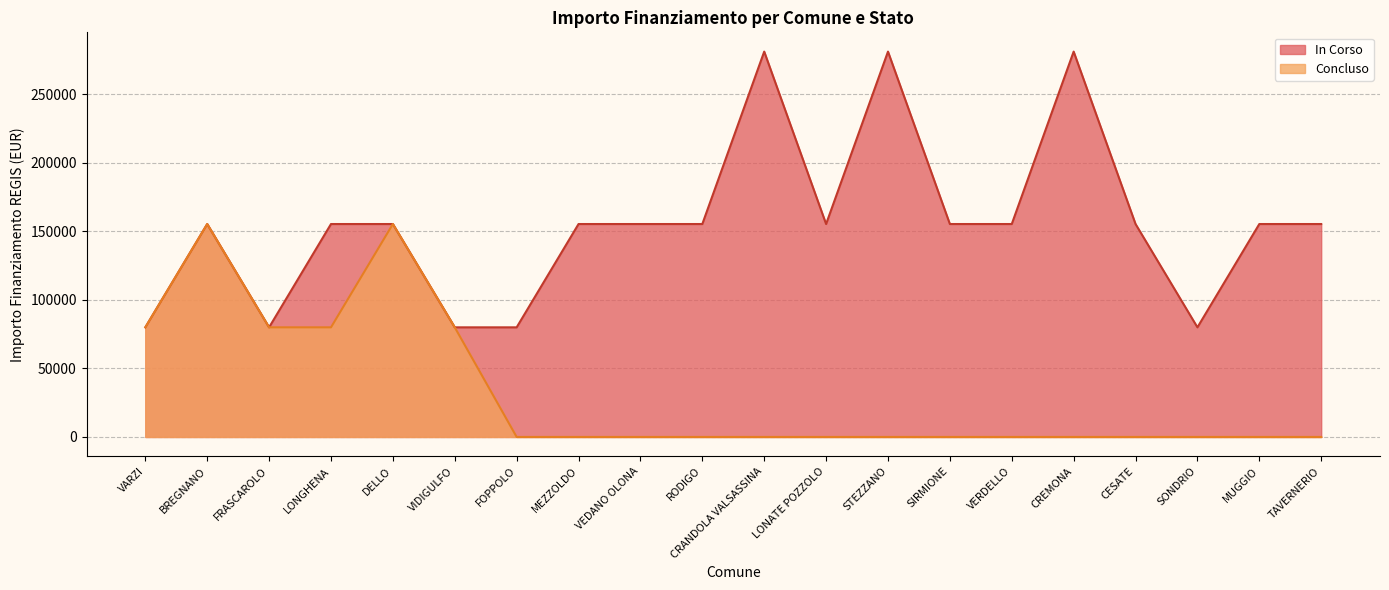

Reading right to left, extract all data points from this chart.

In Corso: TAVERNERIO=155234	MUGGIO=155234	SONDRIO=79922	CESATE=155234	CREMONA=280932	VERDELLO=155234	SIRMIONE=155234	STEZZANO=280932	LONATE POZZOLO=155234	CRANDOLA VALSASSINA=280932	RODIGO=155234	VEDANO OLONA=155234	MEZZOLDO=155234	FOPPOLO=79922	VIDIGULFO=79922	DELLO=155234	LONGHENA=155234	FRASCAROLO=79922	BREGNANO=155234	VARZI=79922
Concluso: TAVERNERIO=0	MUGGIO=0	SONDRIO=0	CESATE=0	CREMONA=0	VERDELLO=0	SIRMIONE=0	STEZZANO=0	LONATE POZZOLO=0	CRANDOLA VALSASSINA=0	RODIGO=0	VEDANO OLONA=0	MEZZOLDO=0	FOPPOLO=0	VIDIGULFO=79922	DELLO=155234	LONGHENA=79922	FRASCAROLO=79922	BREGNANO=155234	VARZI=79922